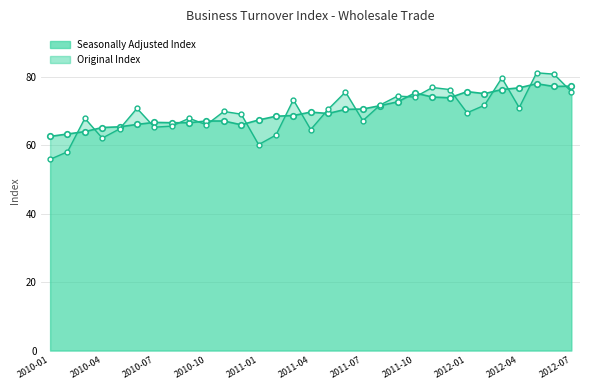

What is the difference between the maximum and minimum values in the Seasonally Adjusted Index series?

15.4